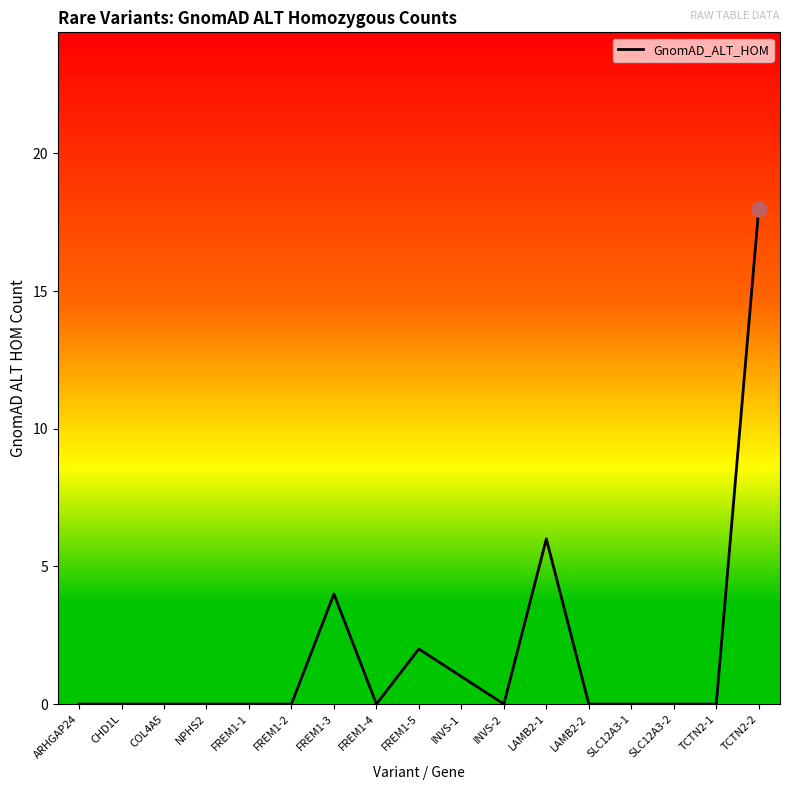

What is the change in value from FREM1-5 to SLC12A3-2?

-2